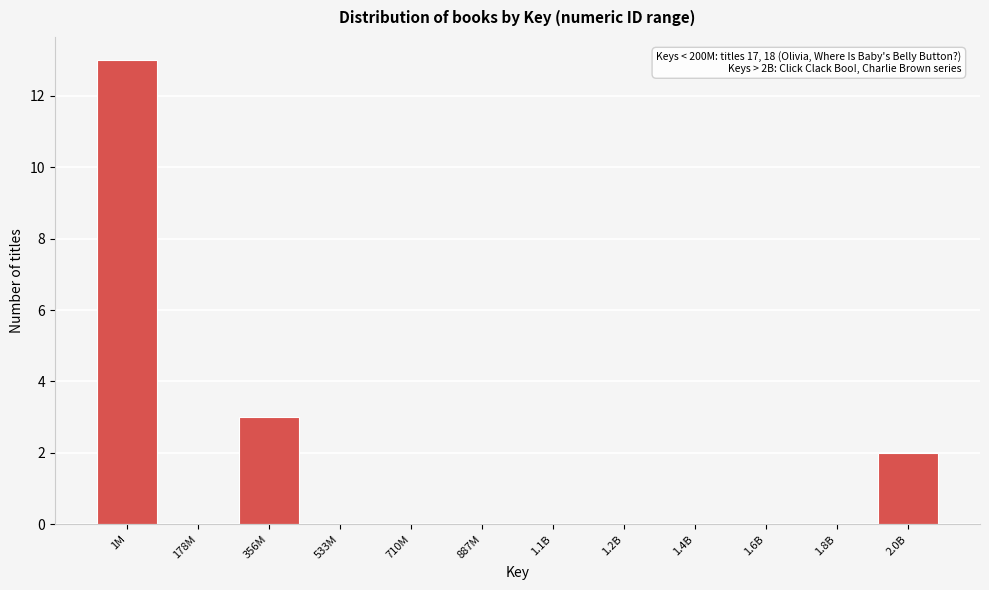

Reading left to right, transcribe all the data shown in this chart.

1M=13	178M=0	356M=3	533M=0	710M=0	887M=0	1.1B=0	1.2B=0	1.4B=0	1.6B=0	1.8B=0	2.0B=2